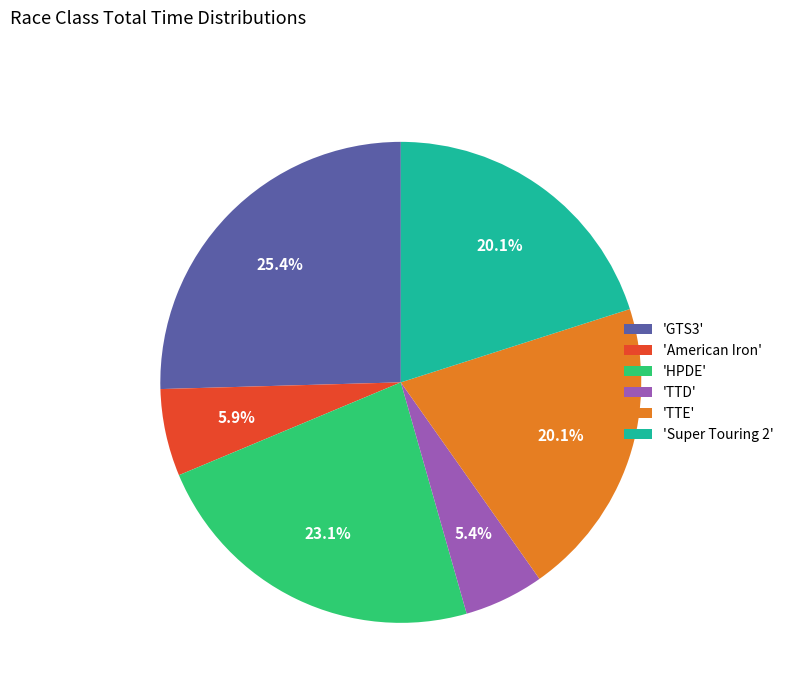

Approximately how many times larger is the value at 'HPDE' compared to 'TTE'?

1.1